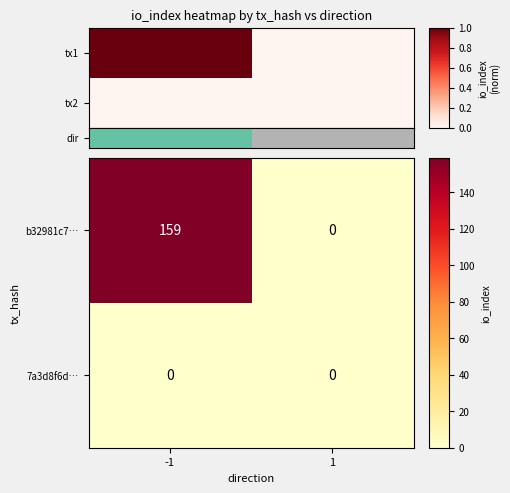

Count the b32981c7… values in the range 0 to 159.

2